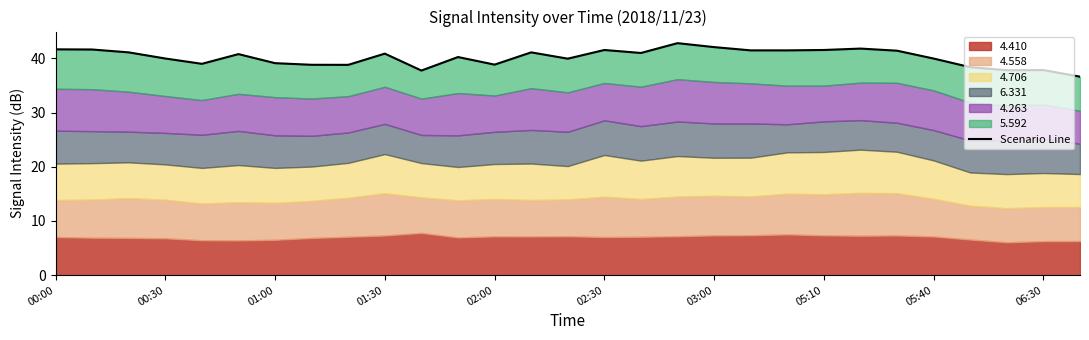

Reading right to left, transcribe all the data shown in this chart.

36.6	37.8	37.8	38.4	40.0	41.4	41.8	41.5	41.5	41.5	42.1	42.8	41.0	41.5	39.9	41.1	38.8	40.2	37.7	40.9	38.8	38.8	39.1	40.8	39.0	40.0	41.1	41.6	41.6